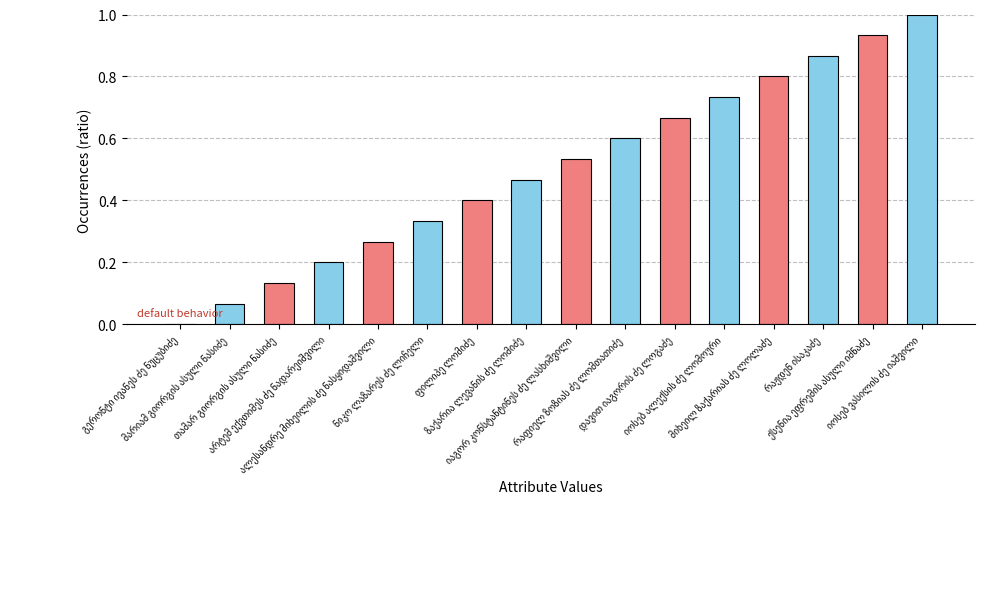

What is the maximum value shown in the chart?

1.0